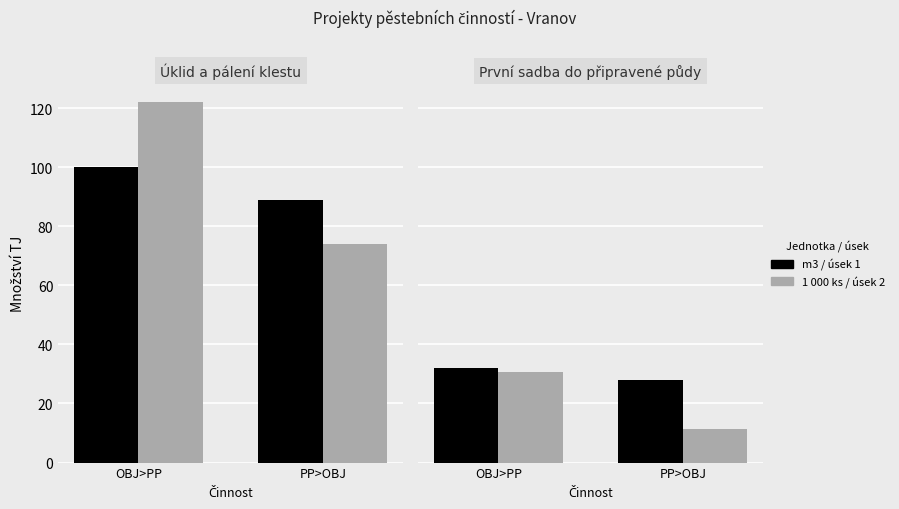

What is the difference between the 1 000 ks / úsek 2 values at OBJ>PP and PP>OBJ?

19.5